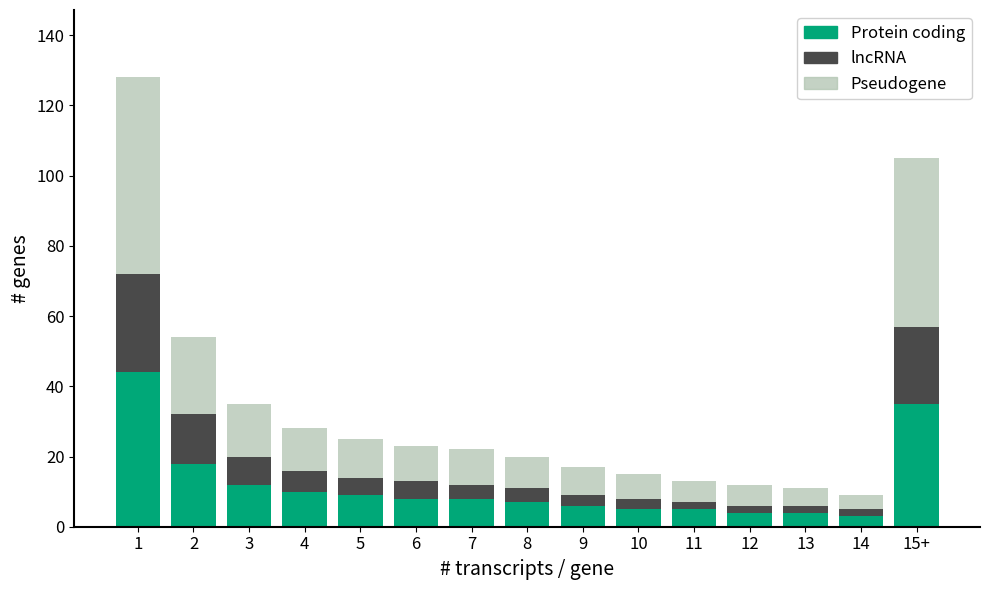

What is the sum of all Protein coding values?

178